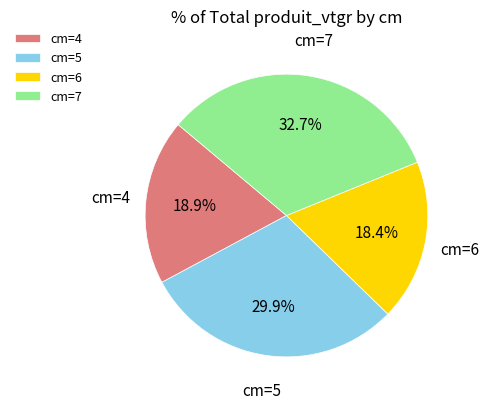

Which slice is the smallest?

cm=6